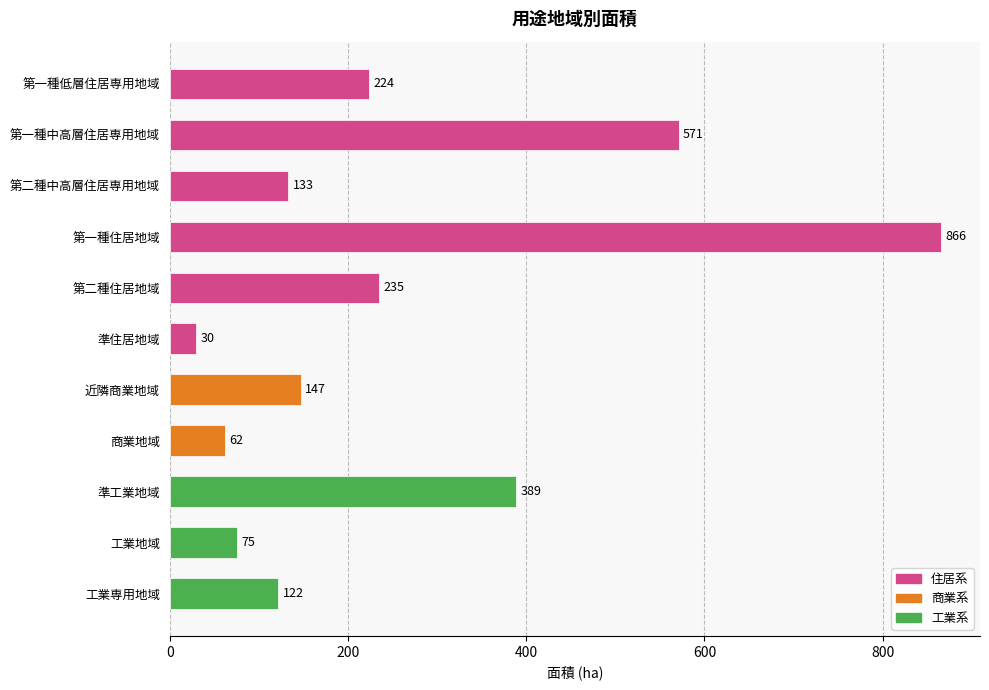

What is the difference between the maximum and second lowest values?

804.0